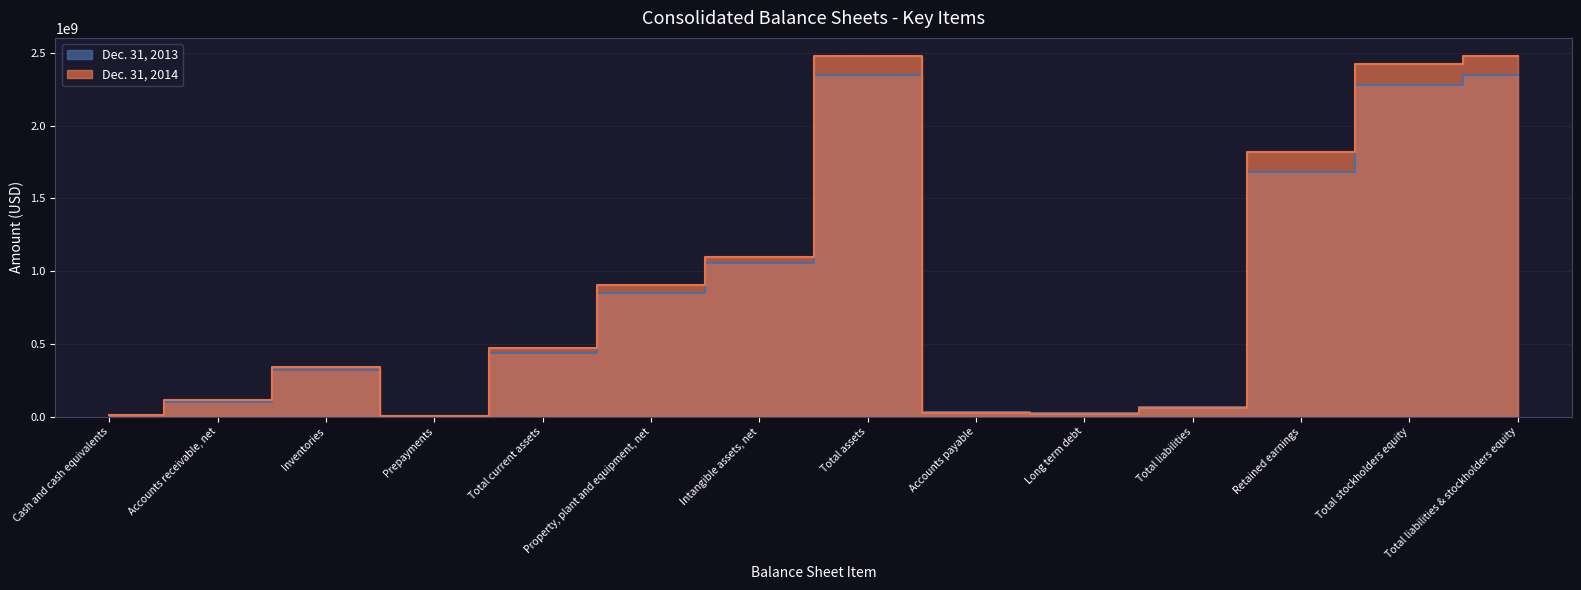

True or false: Dec. 31, 2013 has more than 1 points higher than both neighbors.

True